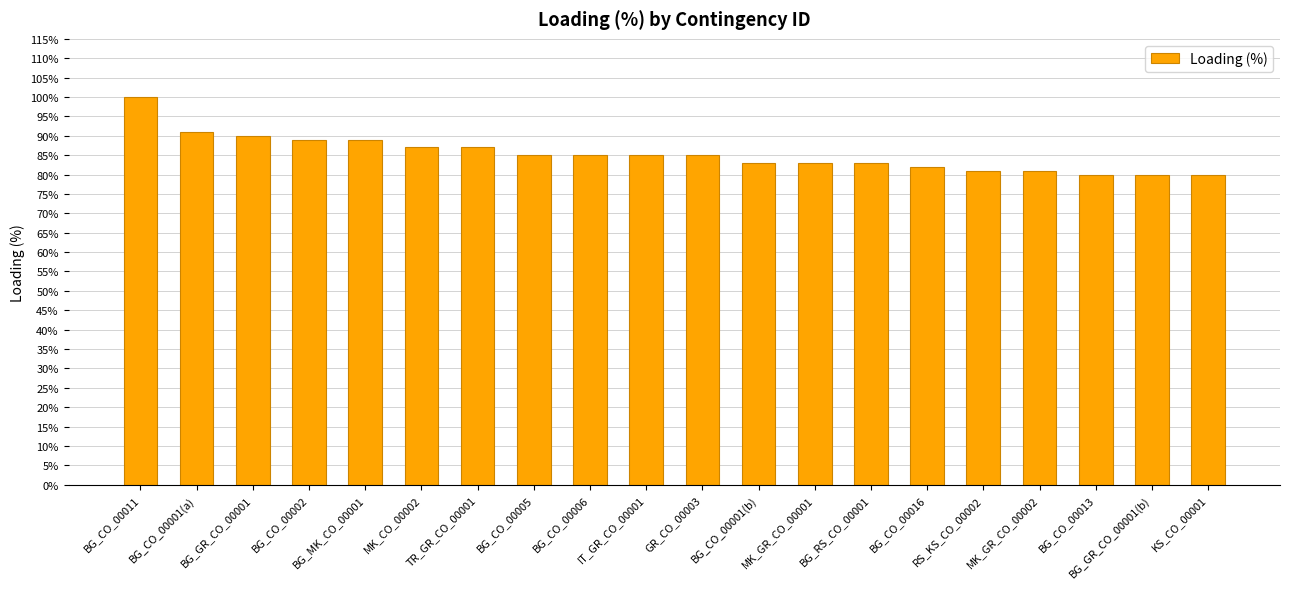

What is the label of the 11th bar from the right?

IT_GR_CO_00001